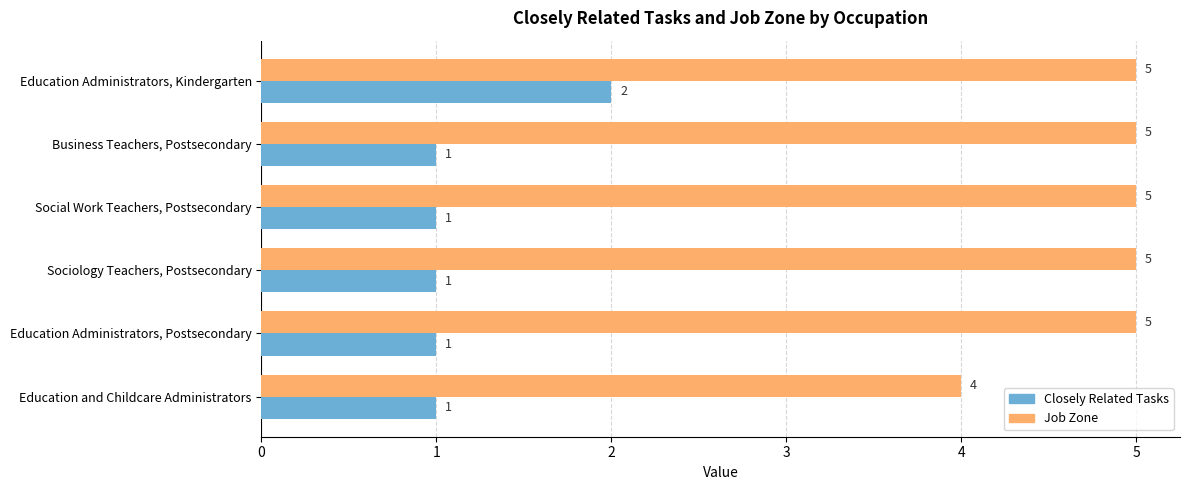

Which series changed the most between Education Administrators, Postsecondary and Education and Childcare Administrators?

Job Zone